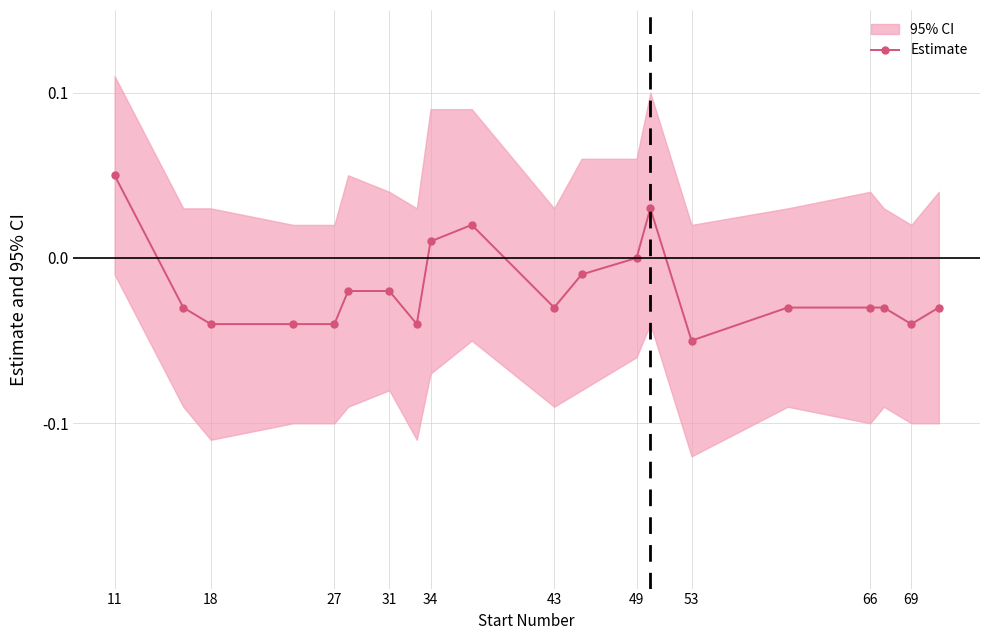

True or false: Estimate has a value of 0.0 at 11.

False